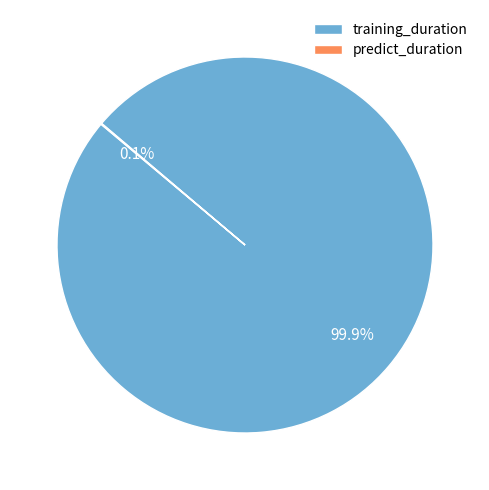

How much of the chart is everything except training_duration?

0.1%